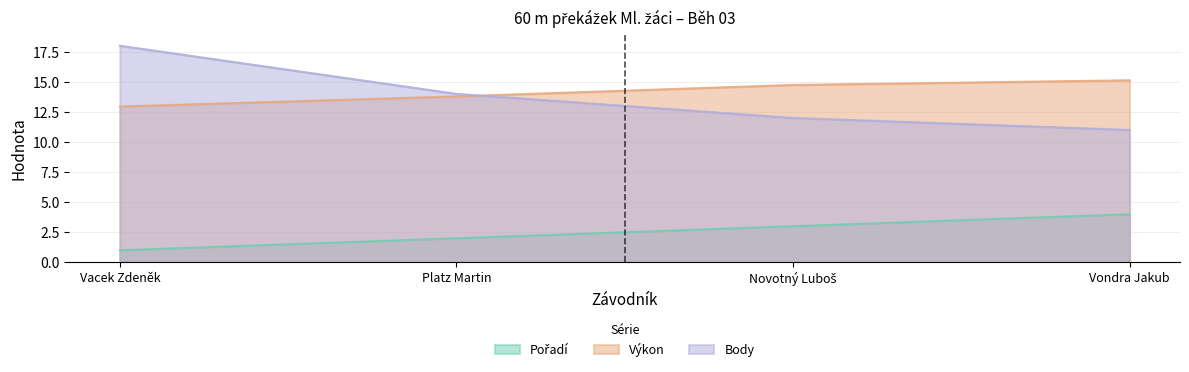

How many lines are shown in the chart?

3